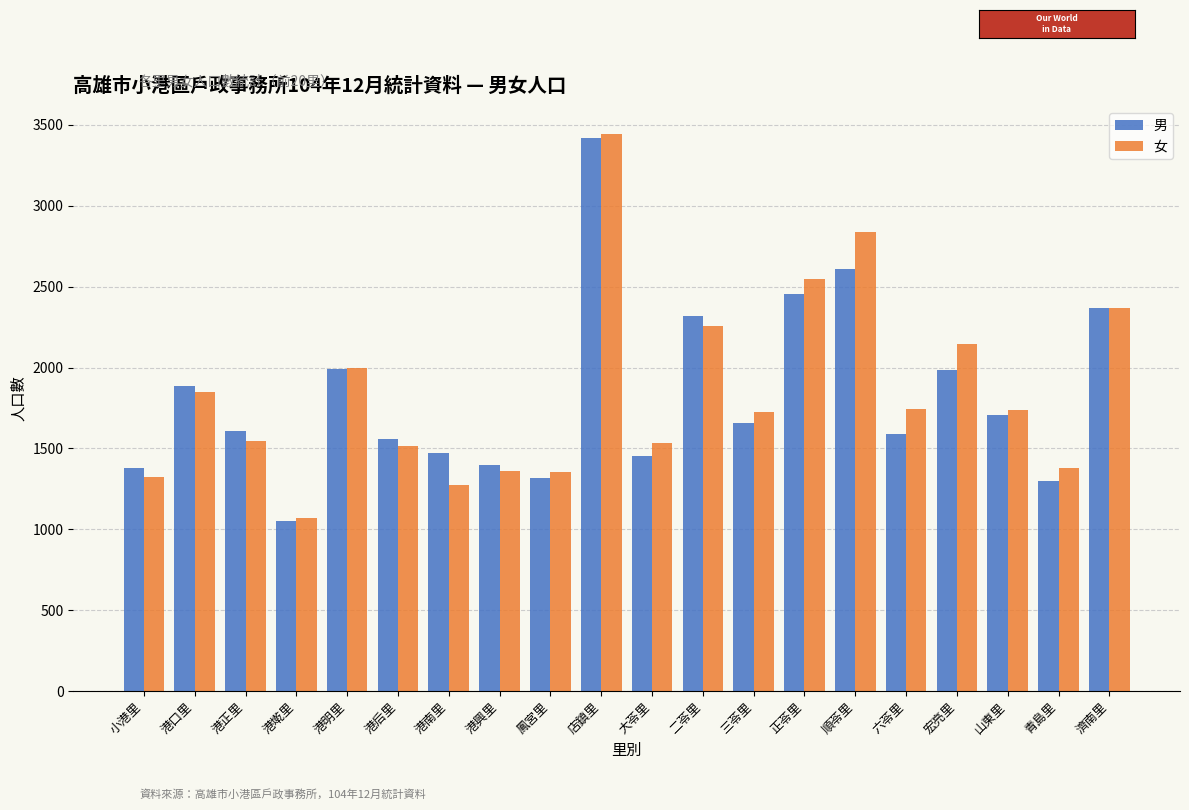

At which category is the sum across all series the highest?

店鎮里